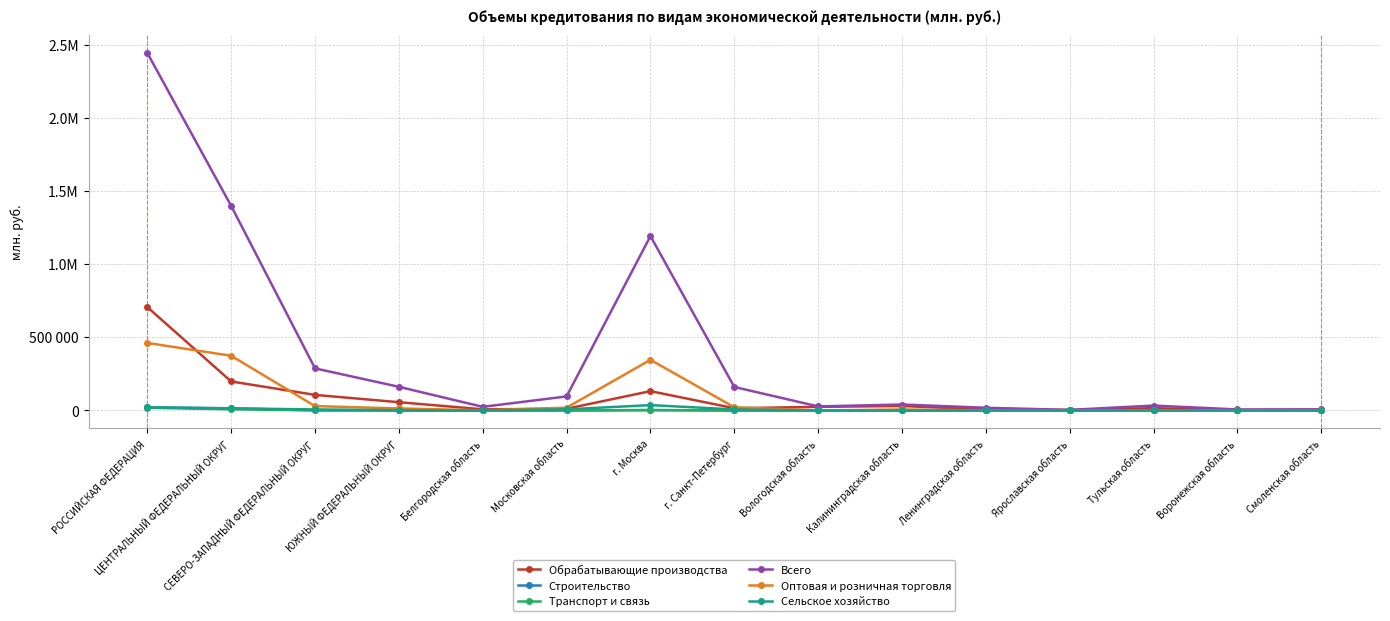

Reading right to left, list all the values displayed in this chart.

Обрабатывающие производства: Смоленская область=6575	Воронежская область=2128	Тульская область=16058	Ярославская область=3701	Ленинградская область=6010	Калининградская область=30591	Вологодская область=25002	г. Санкт-Петербург=15430	г. Москва=132254	Московская область=11868	Белгородская область=7882	ЮЖНЫЙ ФЕДЕРАЛЬНЫЙ ОКРУГ=56680	СЕВЕРО-ЗАПАДНЫЙ ФЕДЕРАЛЬНЫЙ ОКРУГ=106626	ЦЕНТРАЛЬНЫЙ ФЕДЕРАЛЬНЫЙ ОКРУГ=198546	РОССИЙСКАЯ ФЕДЕРАЦИЯ=707156
Строительство: Смоленская область=0	Воронежская область=414	Тульская область=0	Ярославская область=13	Ленинградская область=293	Калининградская область=146	Вологодская область=244	г. Санкт-Петербург=49	г. Москва=2727	Московская область=176	Белгородская область=0	ЮЖНЫЙ ФЕДЕРАЛЬНЫЙ ОКРУГ=199	СЕВЕРО-ЗАПАДНЫЙ ФЕДЕРАЛЬНЫЙ ОКРУГ=892	ЦЕНТРАЛЬНЫЙ ФЕДЕРАЛЬНЫЙ ОКРУГ=14778	РОССИЙСКАЯ ФЕДЕРАЦИЯ=21097
Транспорт и связь: Смоленская область=0	Воронежская область=414	Тульская область=0	Ярославская область=13	Ленинградская область=293	Калининградская область=146	Вологодская область=244	г. Санкт-Петербург=49	г. Москва=2727	Московская область=176	Белгородская область=0	ЮЖНЫЙ ФЕДЕРАЛЬНЫЙ ОКРУГ=199	СЕВЕРО-ЗАПАДНЫЙ ФЕДЕРАЛЬНЫЙ ОКРУГ=892	ЦЕНТРАЛЬНЫЙ ФЕДЕРАЛЬНЫЙ ОКРУГ=8185	РОССИЙСКАЯ ФЕДЕРАЦИЯ=18434
Всего: Смоленская область=7088	Воронежская область=7085	Тульская область=33533	Ярославская область=4229	Ленинградская область=18615	Калининградская область=40826	Вологодская область=27967	г. Санкт-Петербург=160738	г. Москва=1192338	Московская область=96146	Белгородская область=24975	ЮЖНЫЙ ФЕДЕРАЛЬНЫЙ ОКРУГ=161929	СЕВЕРО-ЗАПАДНЫЙ ФЕДЕРАЛЬНЫЙ ОКРУГ=288032	ЦЕНТРАЛЬНЫЙ ФЕДЕРАЛЬНЫЙ ОКРУГ=1399041	РОССИЙСКАЯ ФЕДЕРАЦИЯ=2444728
Оптовая и розничная торговля: Смоленская область=59	Воронежская область=832	Тульская область=21	Ярославская область=165	Ленинградская область=236	Калининградская область=6856	Вологодская область=295	г. Санкт-Петербург=22173	г. Москва=346470	Московская область=19271	Белгородская область=1080	ЮЖНЫЙ ФЕДЕРАЛЬНЫЙ ОКРУГ=14121	СЕВЕРО-ЗАПАДНЫЙ ФЕДЕРАЛЬНЫЙ ОКРУГ=29916	ЦЕНТРАЛЬНЫЙ ФЕДЕРАЛЬНЫЙ ОКРУГ=374132	РОССИЙСКАЯ ФЕДЕРАЦИЯ=461742
Сельское хозяйство: Смоленская область=0	Воронежская область=548	Тульская область=0	Ярославская область=195	Ленинградская область=0	Калининградская область=151	Вологодская область=7	г. Санкт-Петербург=7049	г. Москва=36776	Московская область=7777	Белгородская область=0	ЮЖНЫЙ ФЕДЕРАЛЬНЫЙ ОКРУГ=2108	СЕВЕРО-ЗАПАДНЫЙ ФЕДЕРАЛЬНЫЙ ОКРУГ=7208	ЦЕНТРАЛЬНЫЙ ФЕДЕРАЛЬНЫЙ ОКРУГ=14778	РОССИЙСКАЯ ФЕДЕРАЦИЯ=21097